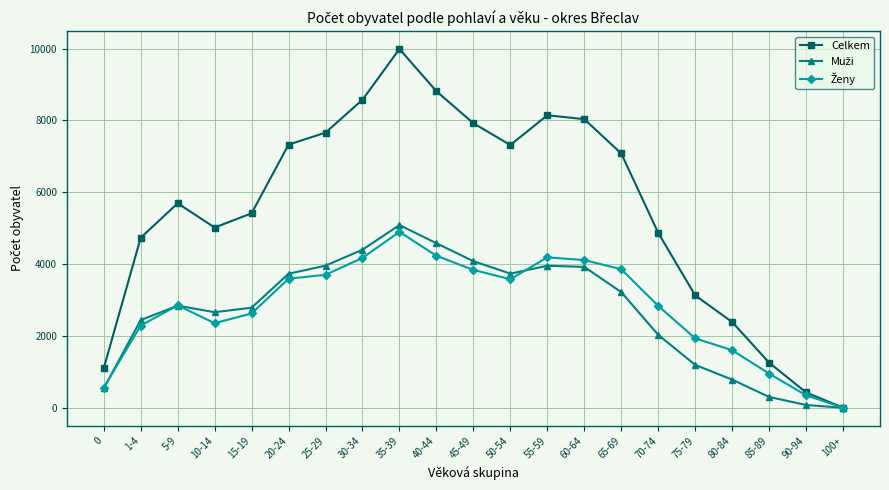

The value of Celkem at 55-59 is 8146. True or false?

True